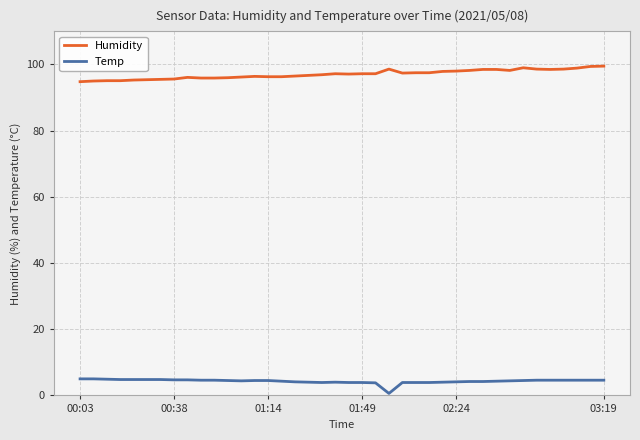

Which series has the largest total across all categories?

Humidity